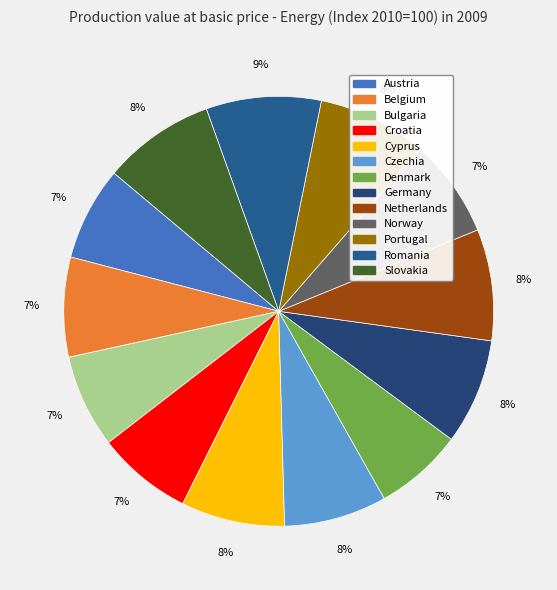

What percentage is the Belgium slice, to the nearest percent?

7%